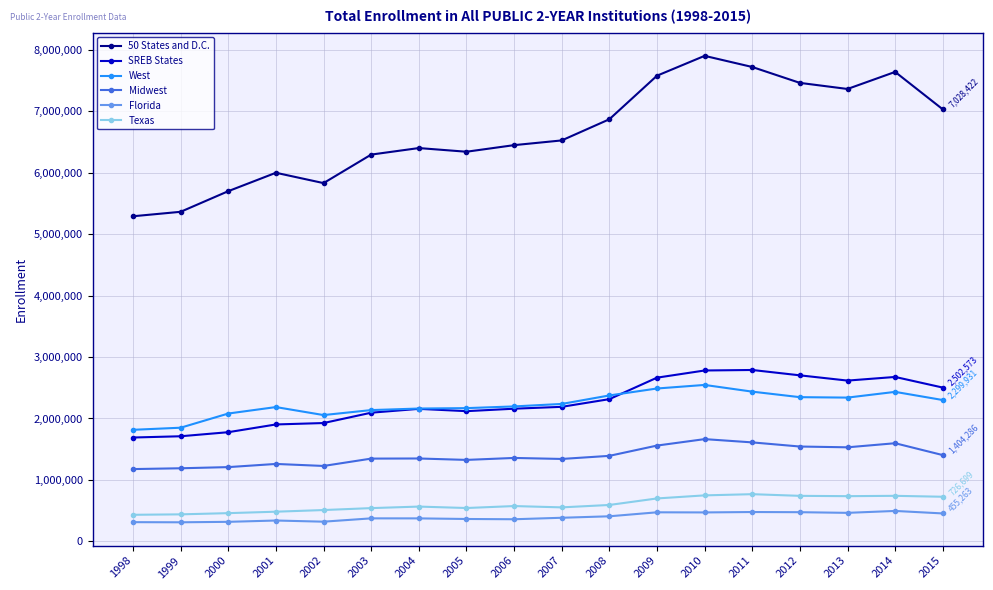

What is the total value across all series at 2004?

13007298